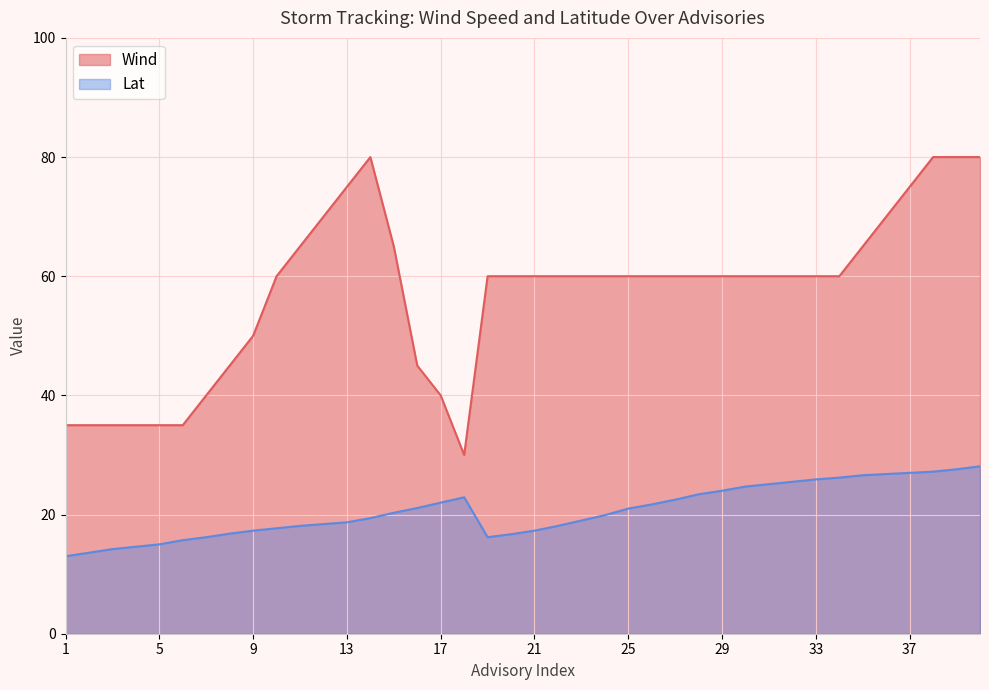

Reading left to right, list all the values displayed in this chart.

Wind: 1=35.0	2=35.0	3=35.0	4=35.0	5=35.0	6=35.0	7=40.0	8=45.0	9=50.0	10=60.0	11=65.0	12=70.0	13=75.0	14=80.0	15=65.0	16=45.0	17=40.0	18=30.0	19=60.0	20=60.0	21=60.0	22=60.0	23=60.0	24=60.0	25=60.0	26=60.0	27=60.0	28=60.0	29=60.0	30=60.0	31=60.0	32=60.0	33=60.0	34=60.0	35=65.0	36=70.0	37=75.0	38=80.0	39=80.0	40=80.0
Lat: 1=13.0	2=13.6	3=14.2	4=14.6	5=15.0	6=15.7	7=16.2	8=16.8	9=17.3	10=17.7	11=18.1	12=18.4	13=18.7	14=19.4	15=20.3	16=21.1	17=22.0	18=22.9	19=16.2	20=16.7	21=17.3	22=18.1	23=19.0	24=19.9	25=21.0	26=21.7	27=22.5	28=23.4	29=24.0	30=24.7	31=25.1	32=25.5	33=25.9	34=26.2	35=26.6	36=26.8	37=27.0	38=27.2	39=27.6	40=28.1